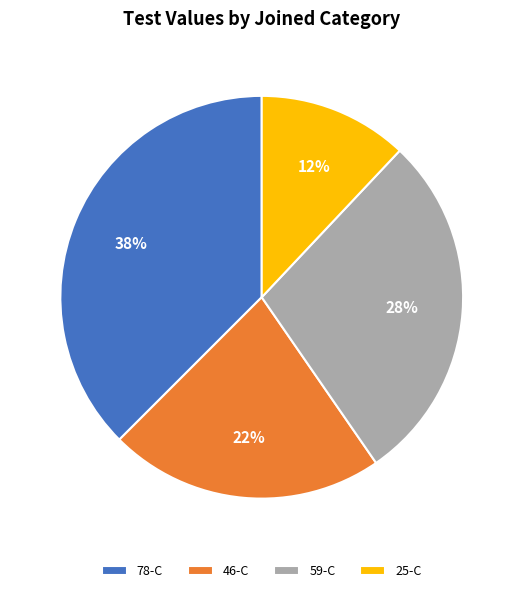

What percentage is the 46-C slice, to the nearest percent?

22%